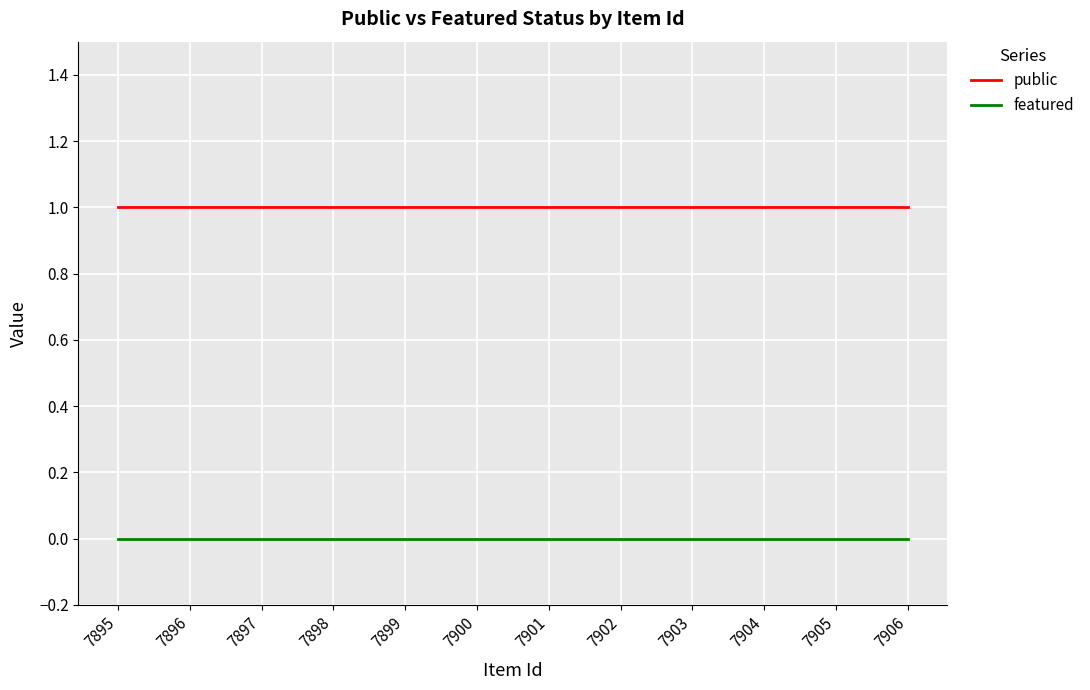

The featured series shows 0 at 7897. True or false?

True